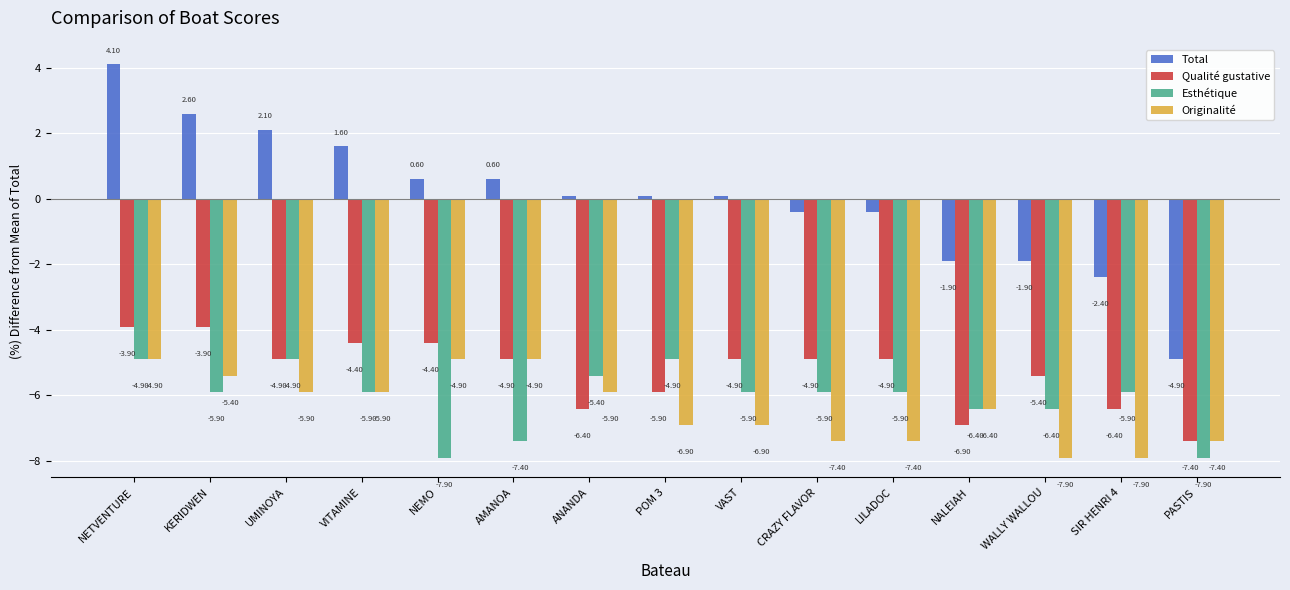

The value of Qualité gustative at SIR HENRI 4 is -3.7. True or false?

False